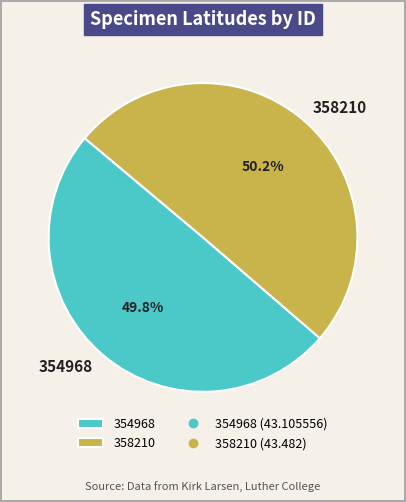

Does any single category account for the majority?

Yes